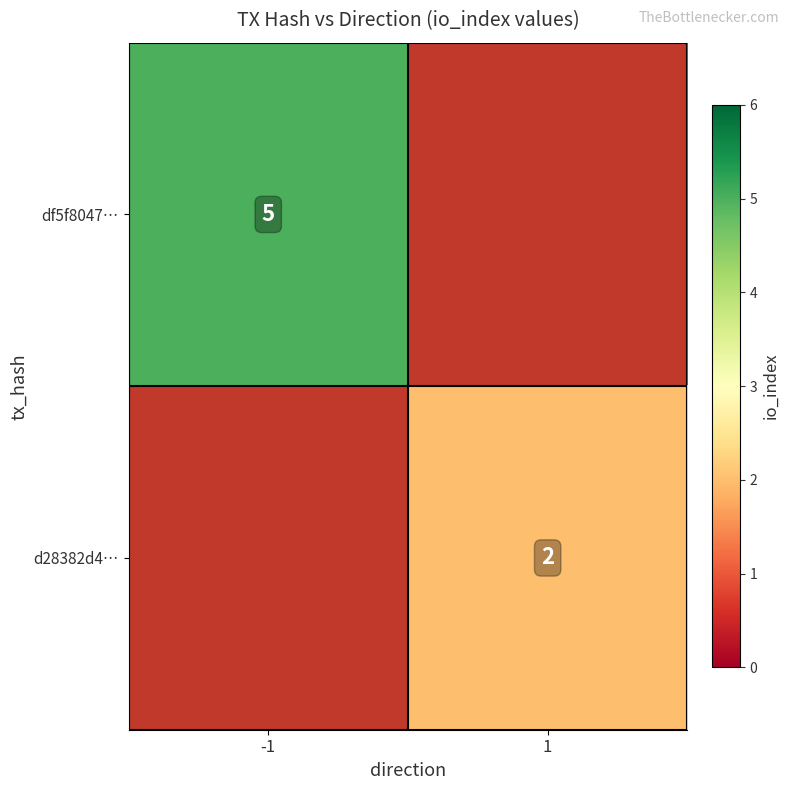

True or false: d28382d4… has a value of 2 at 1.

True